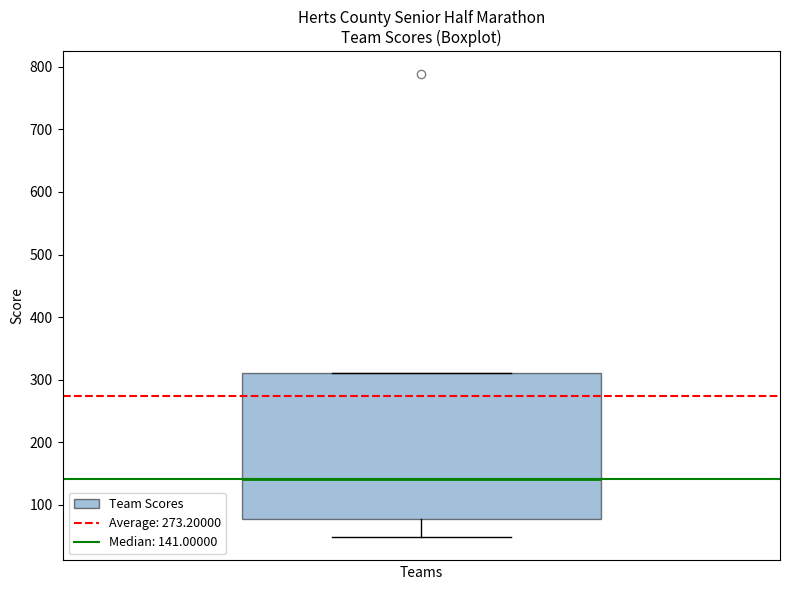

Where does the median line of the box sit on the y-axis? The values are not printed on the chart, so give them approximately, as read against the axis.

140